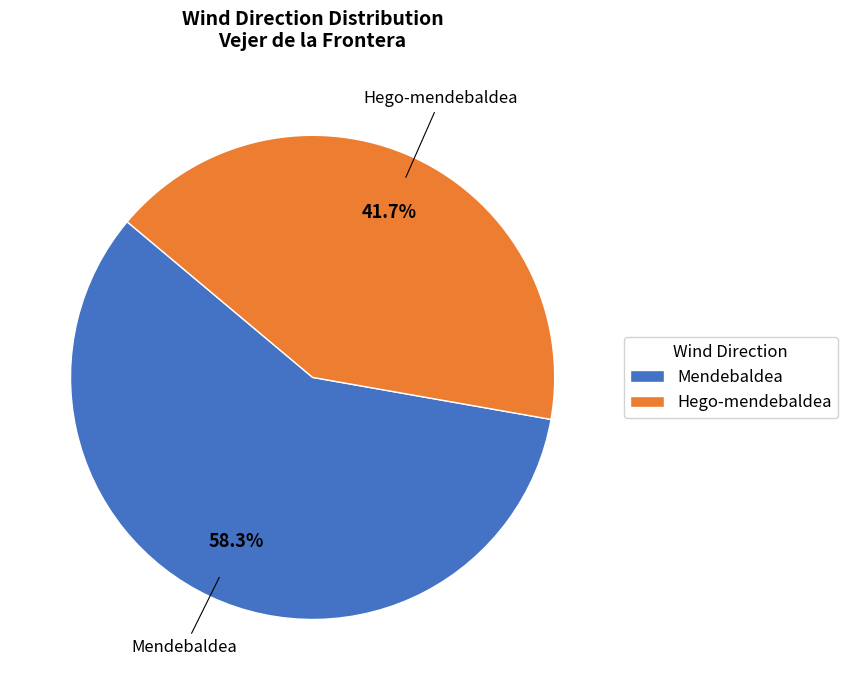

Rank the categories by value from highest to lowest.

Mendebaldea, Hego-mendebaldea